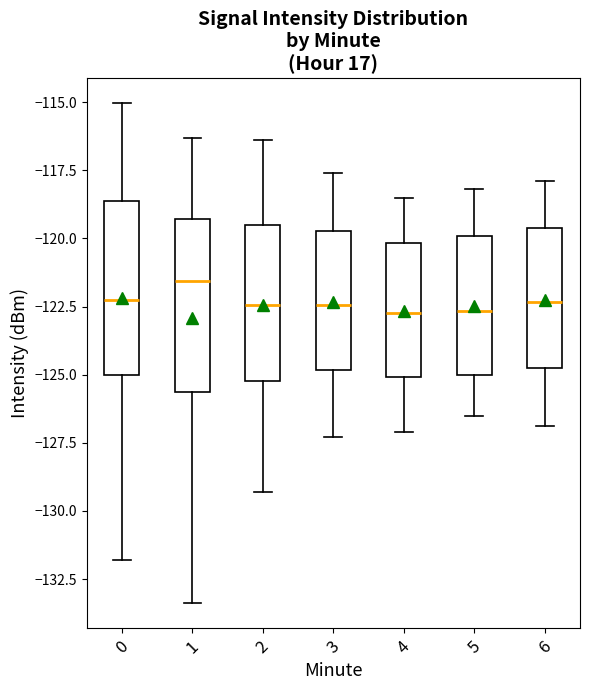

Where is the upper edge of the box at x = 6 on the y-axis? The values are not printed on the chart, so give them approximately, as read against the axis.

-119.5